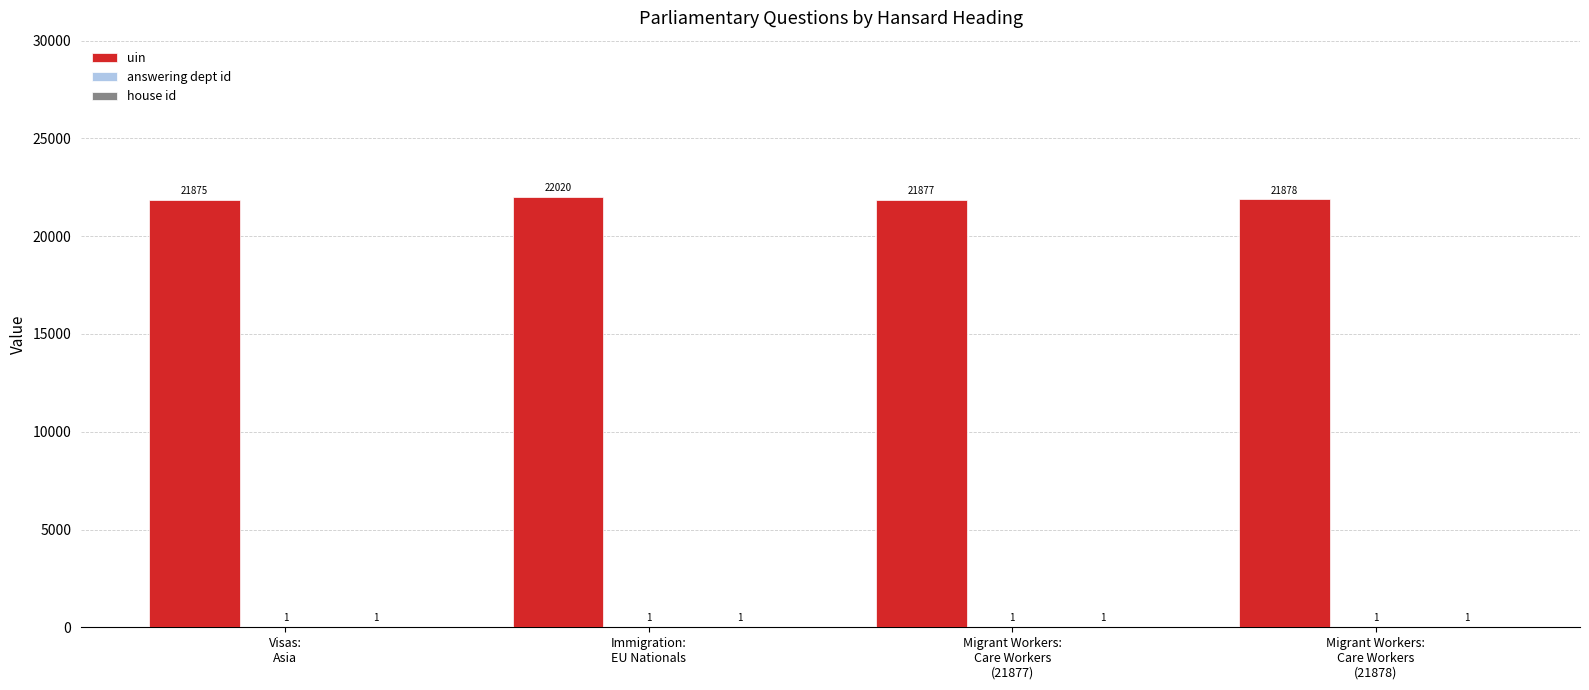

Which series has the largest total across all categories?

uin